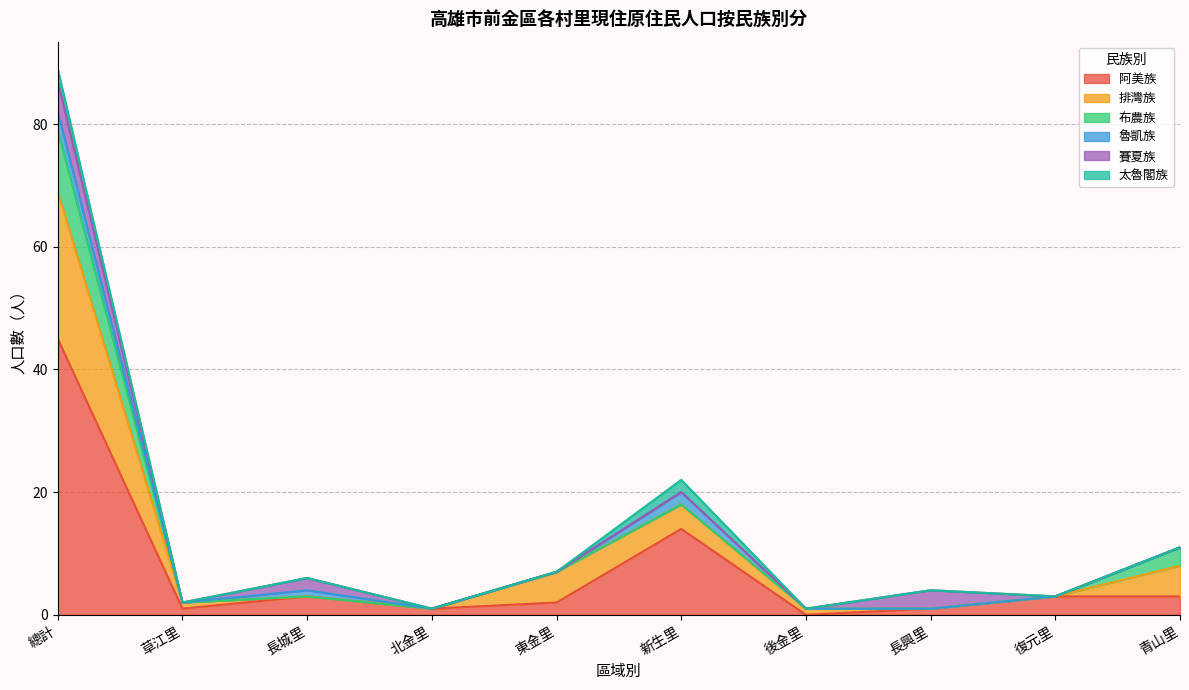

What is the total value across all series at 後金里?

1